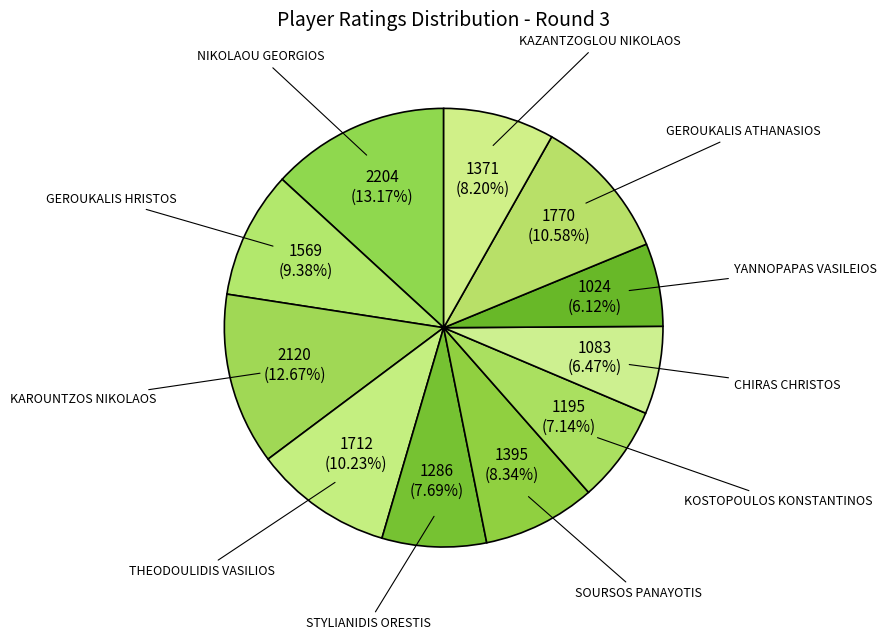

Which category has the biggest portion of the pie?

NIKOLAOU GEORGIOS